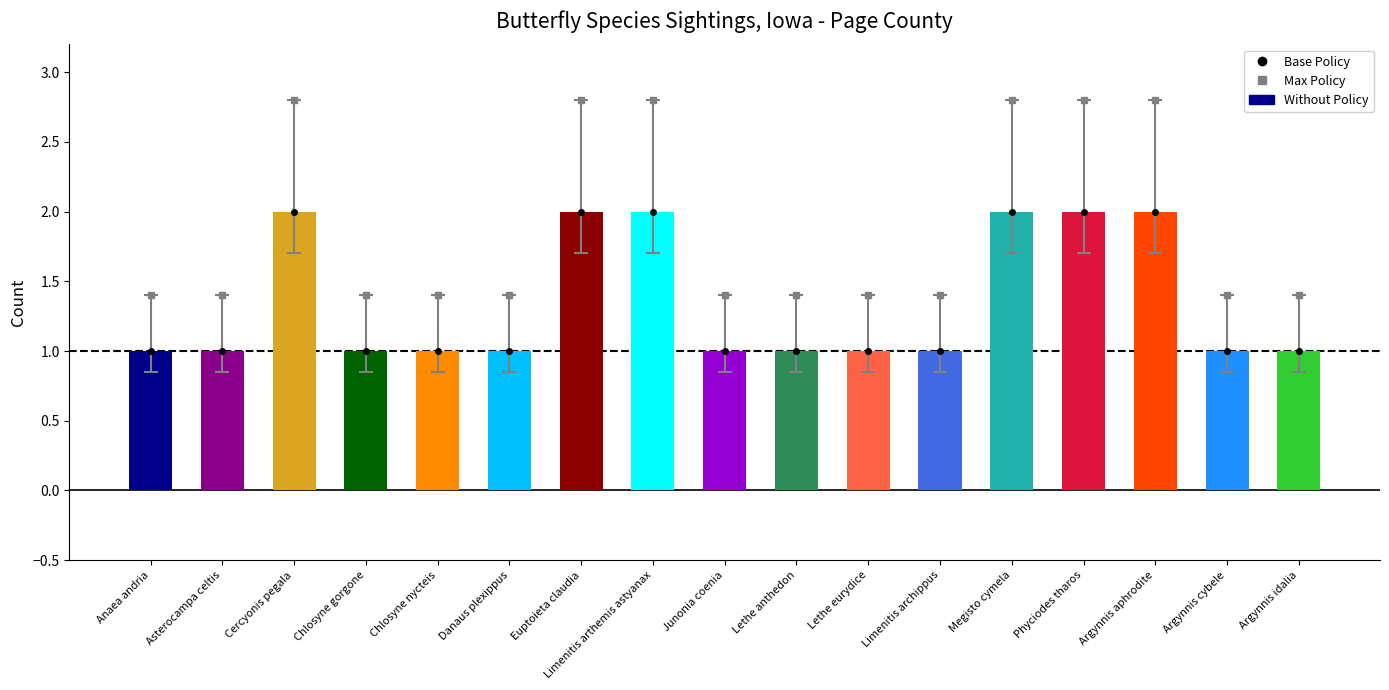

What is the greatest value displayed?

2.8